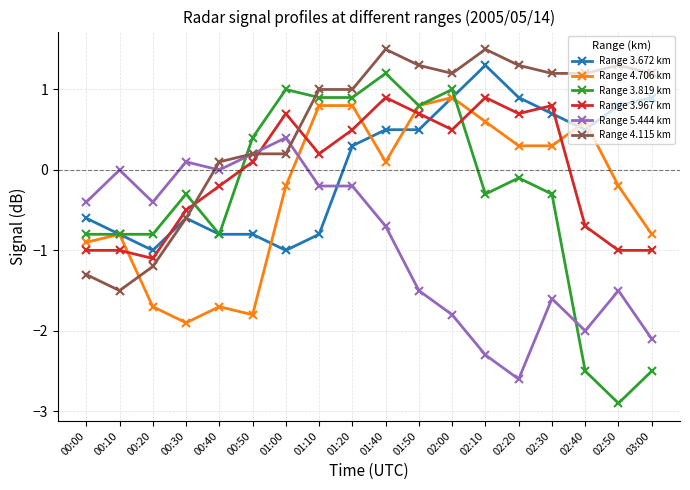

Which series has the largest total across all categories?

Range 4.115 km